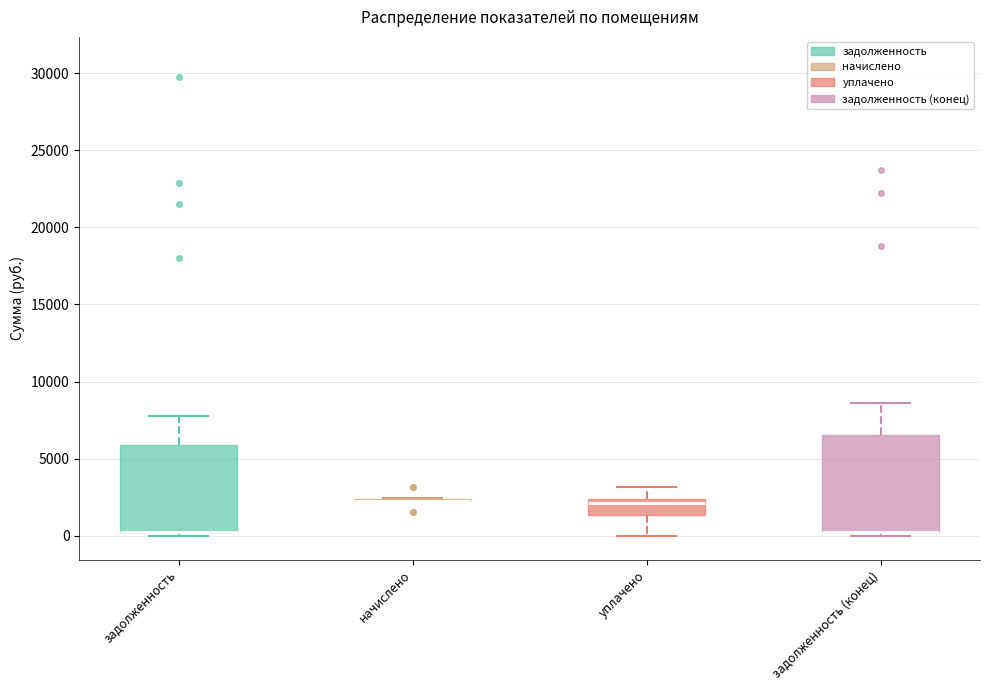

Reading left to right, read every box against the y-axis: the position of its median line, the range the box covers, and the ends of its whiskers. The values are not printed on the chart, so give them approximately, as read against the axis.

задолженность: median 500 (drawn on the box's lower edge), box 500 to 6000, whiskers 0 to 8000
начислено: box collapsed to a line at 2500, whiskers 2000 to 2500
уплачено: median 2000, box 1500 to 2500, whiskers 0 to 3000
задолженность (конец): median 500 (drawn on the box's lower edge), box 500 to 6500, whiskers 0 to 8500